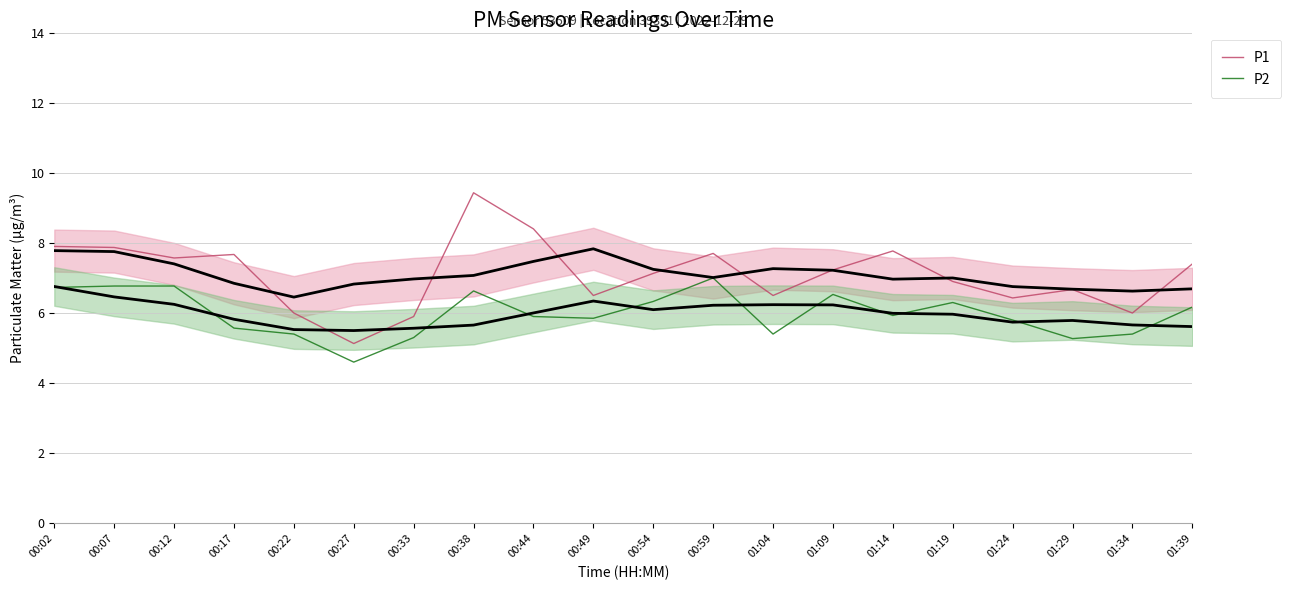

True or false: P1 has a value of 7.1 at 00:54.

True